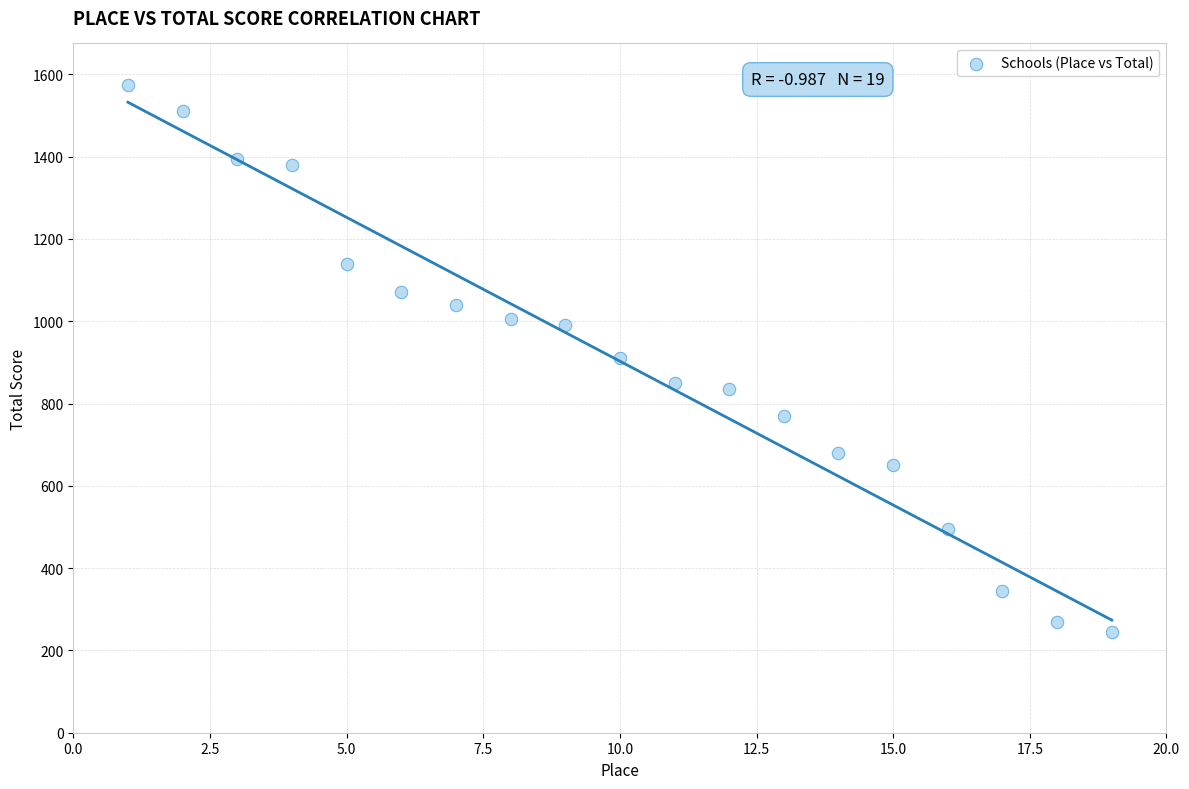

What is the range of X values (max minus min)?

18